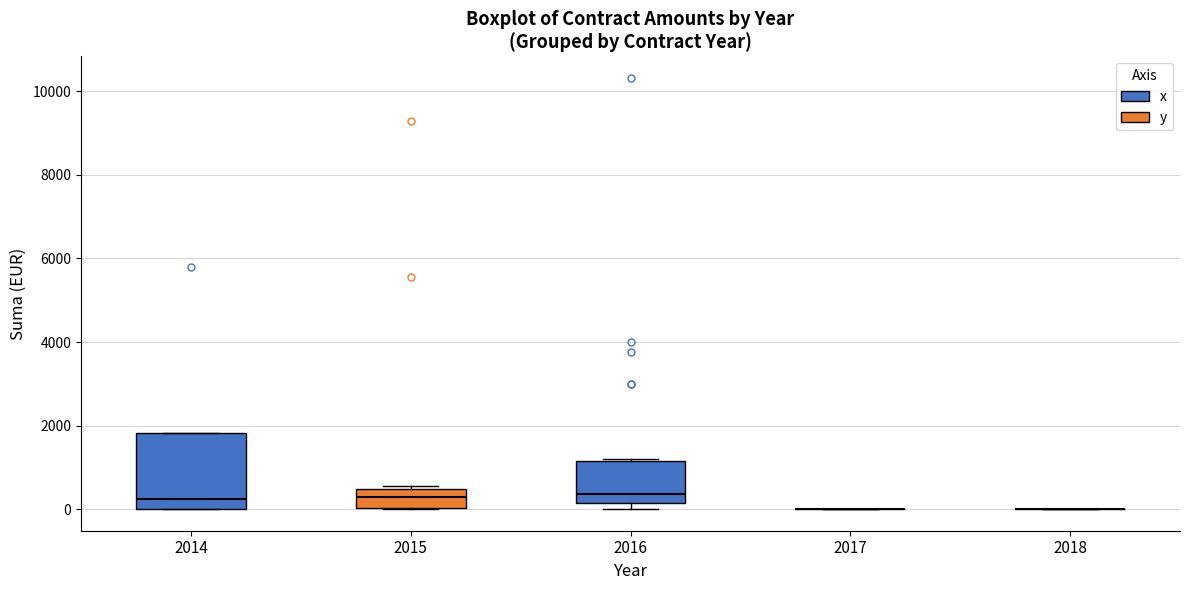

Reading left to right, read every box against the y-axis: the position of its median line, the range the box covers, and the ends of its whiskers. The values are not printed on the chart, so give them approximately, as read against the axis.

2014: median 200, box 0 to 1800, whiskers 0 to 1800
2015: median 400 (inside the box), box 0 to 400, whiskers 0 to 600
2016: median 400, box 200 to 1200, whiskers 0 to 1200
2017: box collapsed to a line at 0, whiskers 0 to 0
2018: box collapsed to a line at 0, whiskers 0 to 0